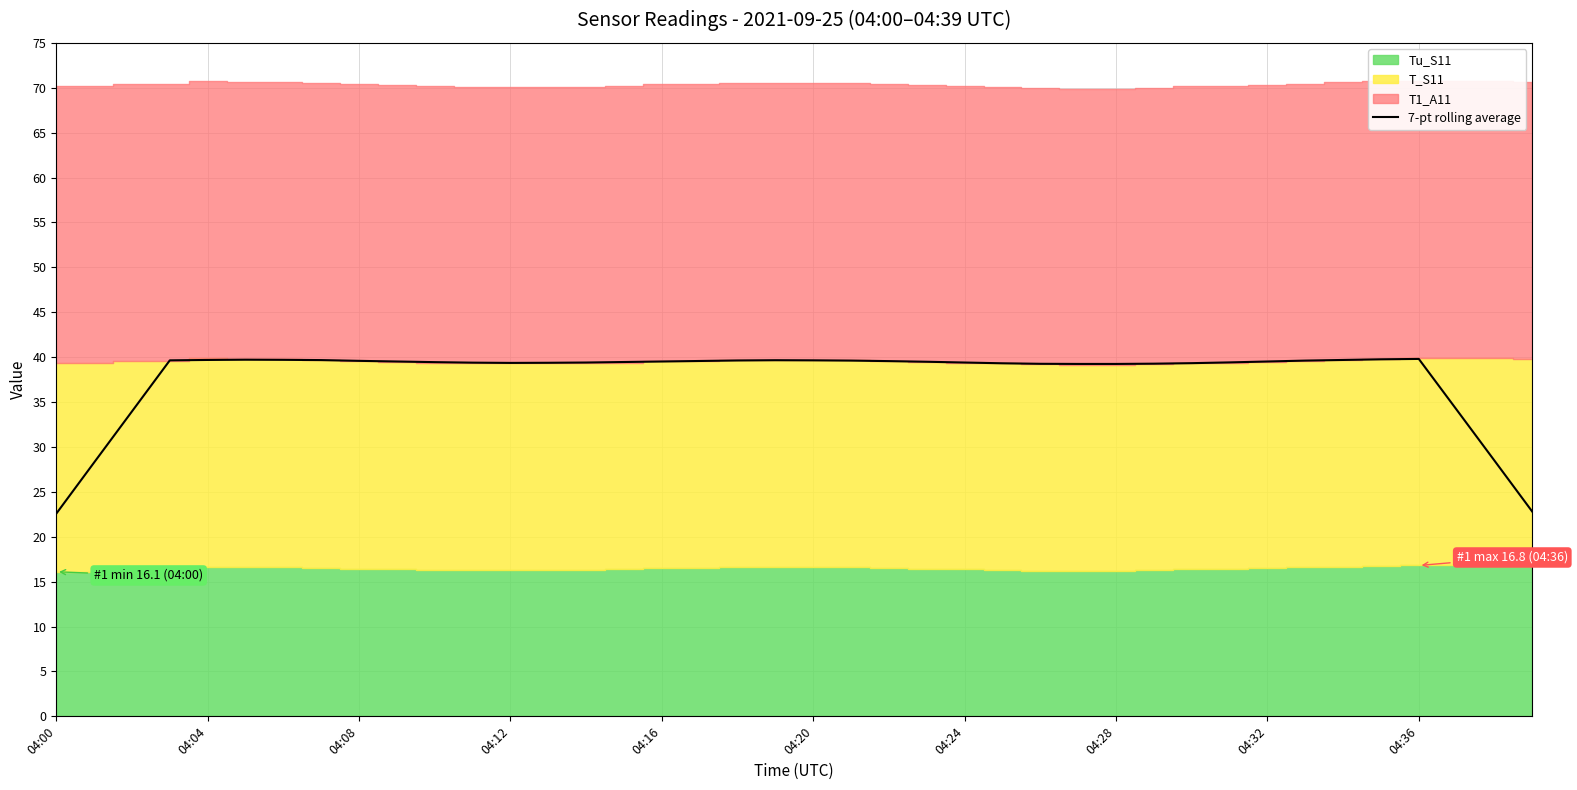

How many lines are shown in the chart?

1